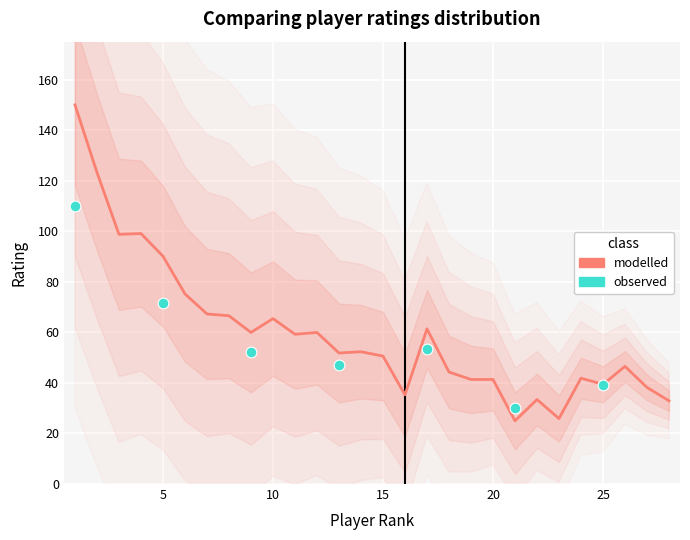

What is the change in value from 23 to 27?

+12.3